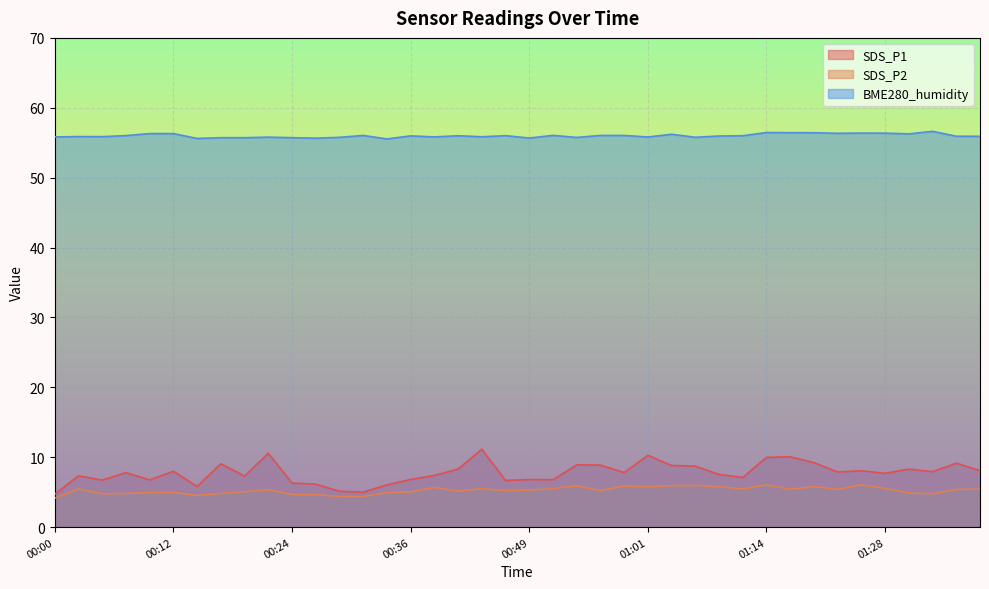

Reading right to left, list all the values displayed in this chart.

SDS_P1: 8.1	9.2	7.9	8.3	7.7	8.1	7.9	9.2	10.1	10.0	7.1	7.5	8.7	8.8	10.3	7.8	8.9	8.9	6.8	6.8	6.7	11.2	8.3	7.4	6.8	6.0	5.0	5.1	6.2	6.3	10.6	7.3	9.1	5.8	8.0	6.8	7.8	6.7	7.3	4.7
SDS_P2: 5.5	5.4	4.8	4.9	5.5	6.0	5.4	5.8	5.4	6.0	5.5	5.8	6.0	6.0	5.8	5.9	5.2	5.9	5.5	5.3	5.2	5.5	5.2	5.7	5.0	5.0	4.4	4.4	4.6	4.7	5.3	5.1	4.8	4.5	5.0	5.0	4.8	4.8	5.5	4.2
BME280_humidity: 55.9	55.9	56.6	56.3	56.4	56.4	56.4	56.4	56.4	56.5	56.0	56.0	55.8	56.2	55.8	56.0	56.0	55.8	56.0	55.7	56.0	55.9	56.0	55.8	56.0	55.5	56.0	55.8	55.6	55.7	55.8	55.7	55.7	55.6	56.3	56.3	56.0	55.9	55.9	55.8